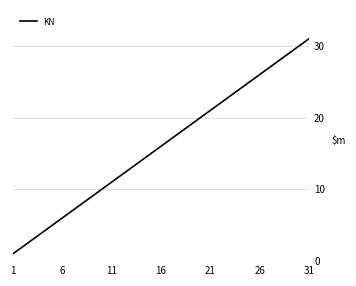

What is the maximum value shown in the chart?

31